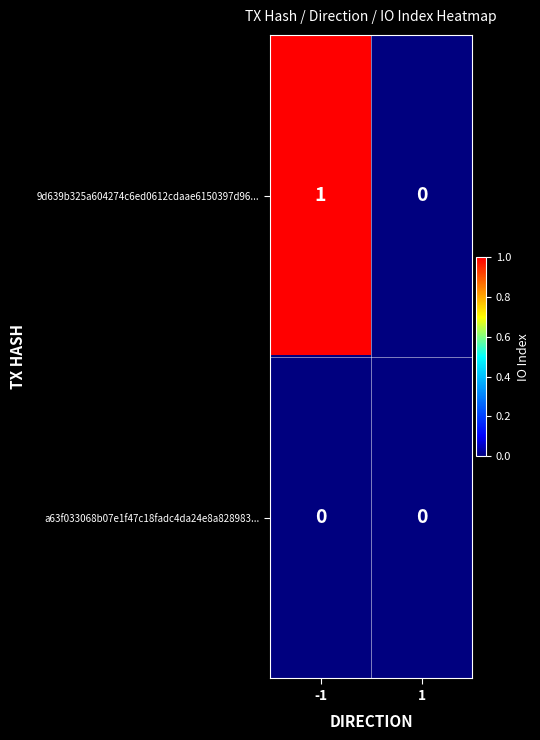

Reading right to left, transcribe all the data shown in this chart.

9d639b325a604274c6ed0612cdaae6150397d96...: 0	1
a63f033068b07e1f47c18fadc4da24e8a828983...: 0	0